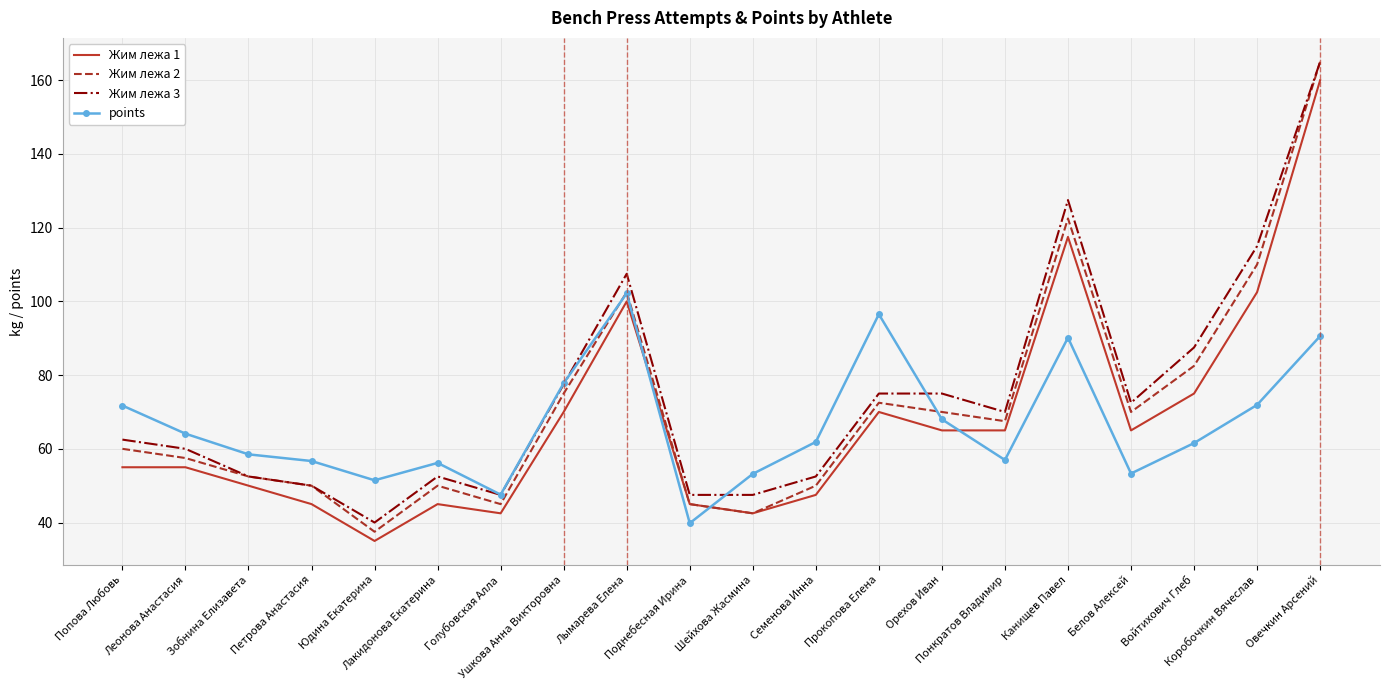

What is the maximum value shown in the chart?

165.0